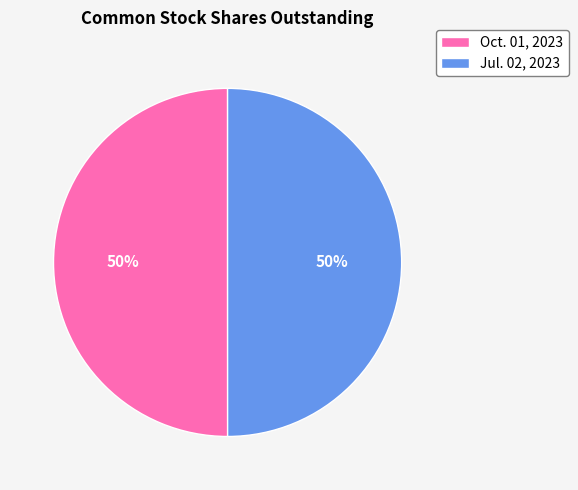

To the nearest percent, what portion does Jul. 02, 2023 represent?

50%